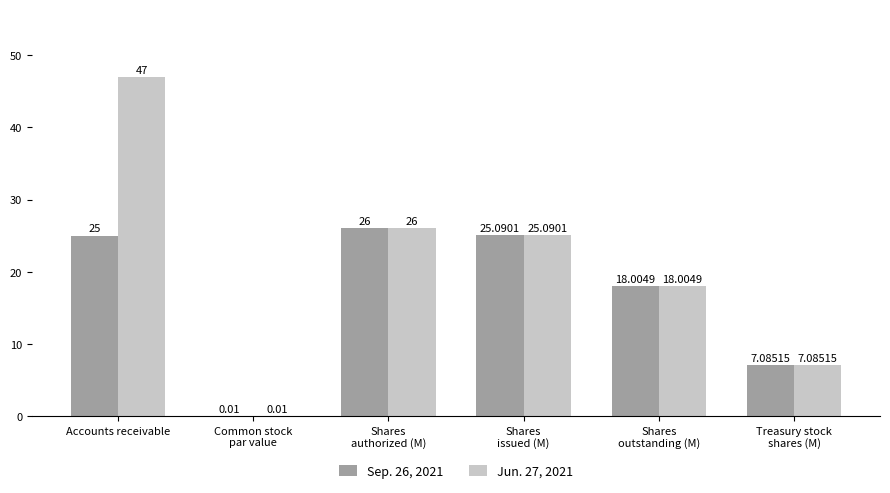

At which category is the sum across all series the highest?

Accounts receivable